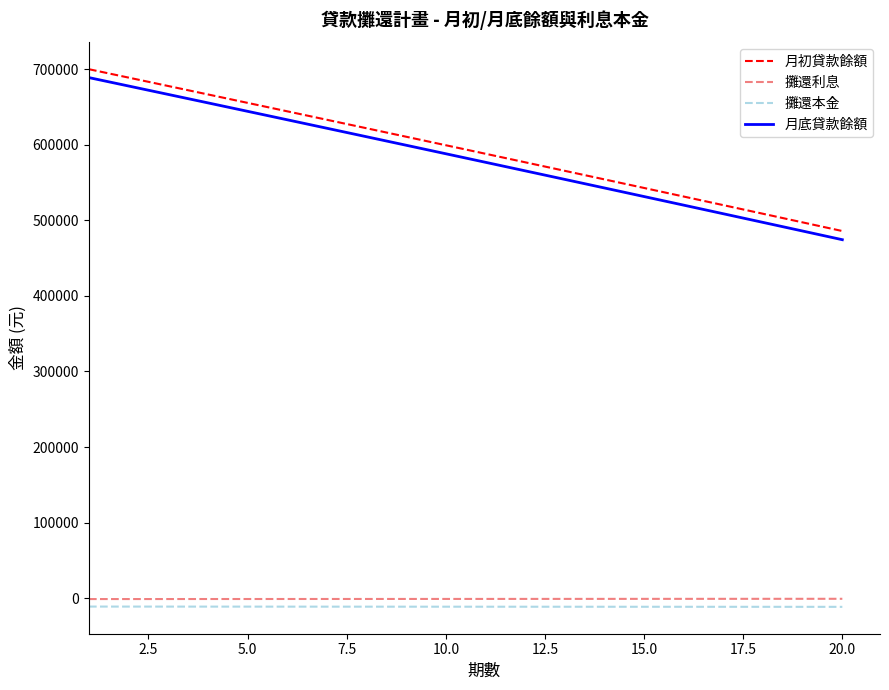

Which series has the largest range (max minus min)?

月底貸款餘額